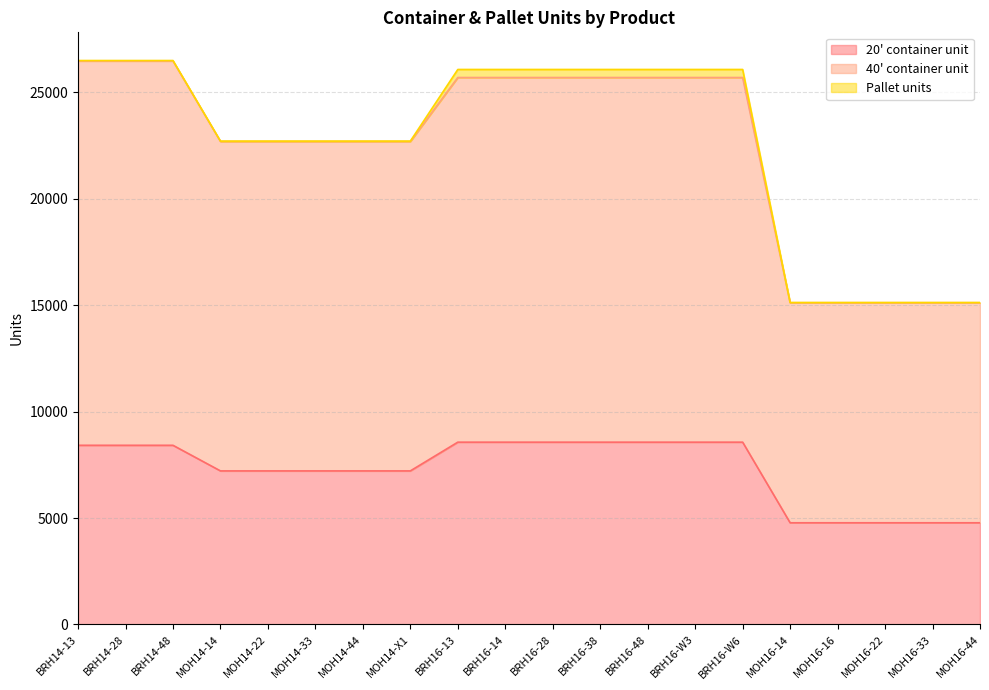

At which category is the sum across all series the highest?

BRH14-13